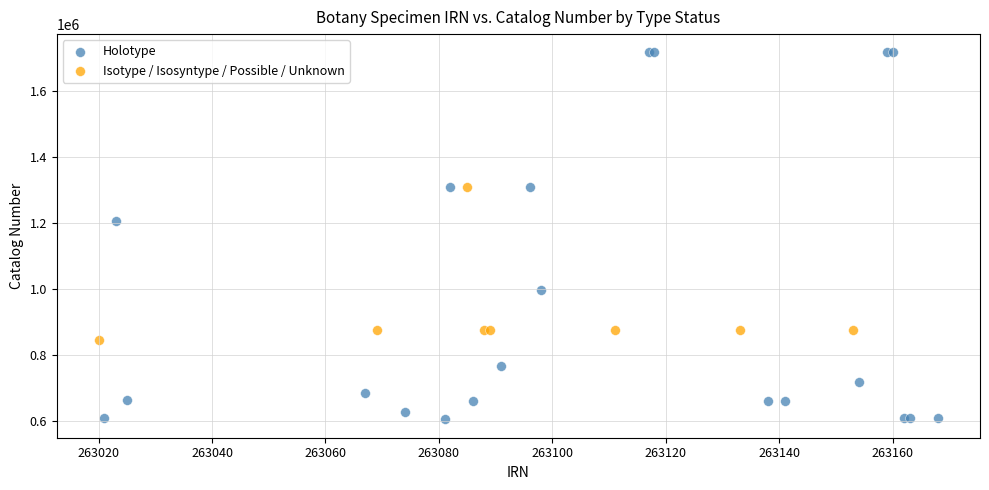

Which series has the widest spread of Y values?

Holotype